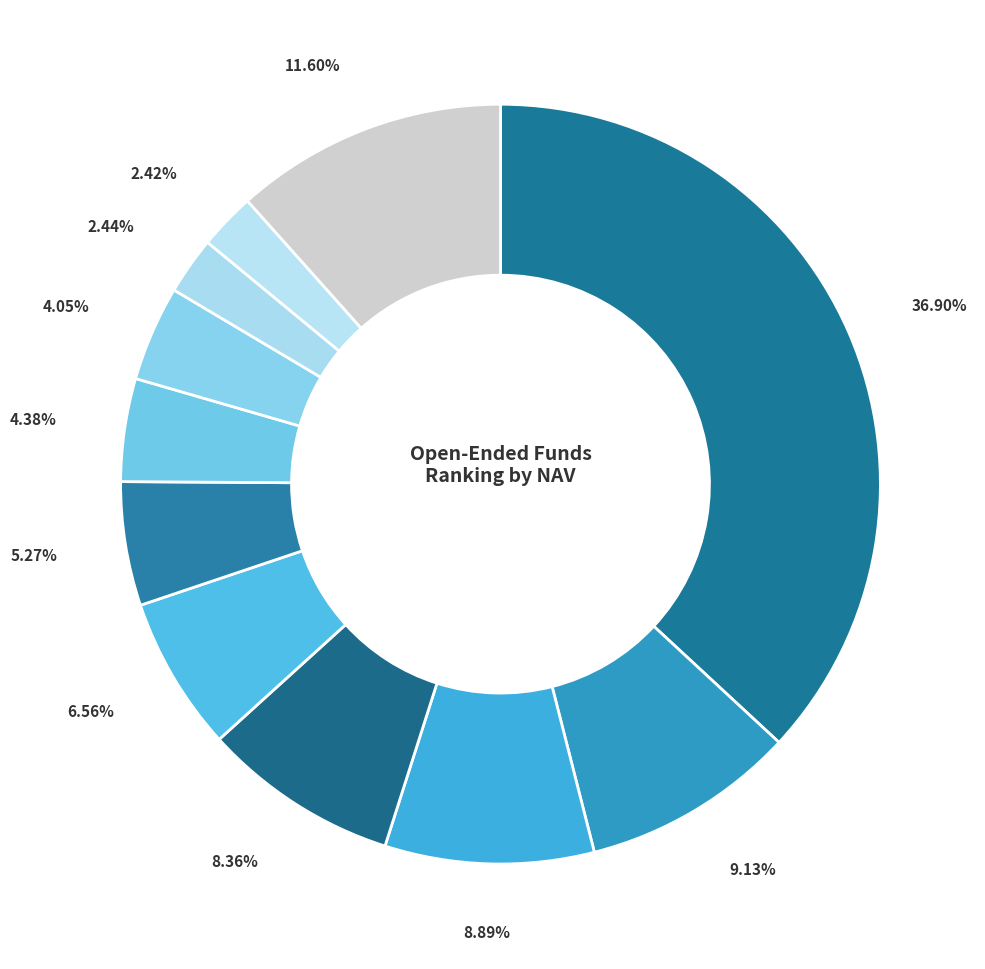

How many slices are in this pie chart?

11